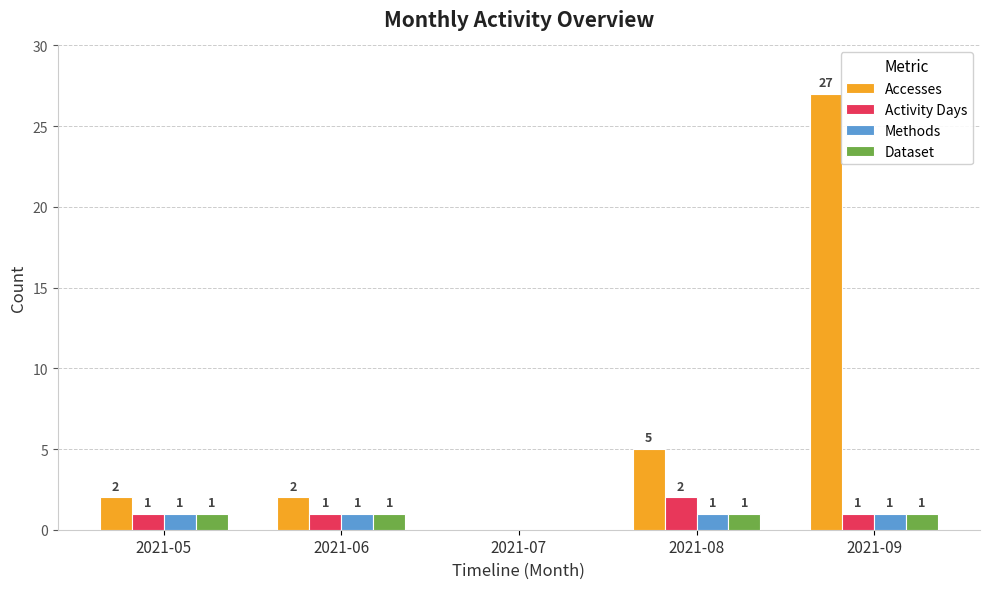

What are all the series names shown in the legend?

Accesses, Activity Days, Methods, Dataset